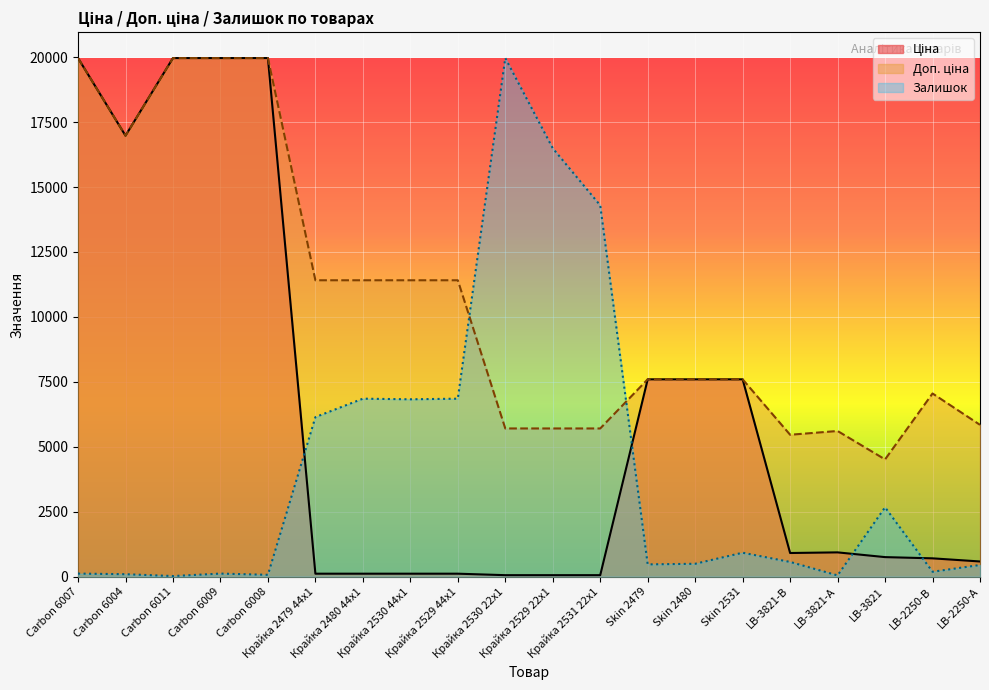

Count the number of data series in this chart.

3